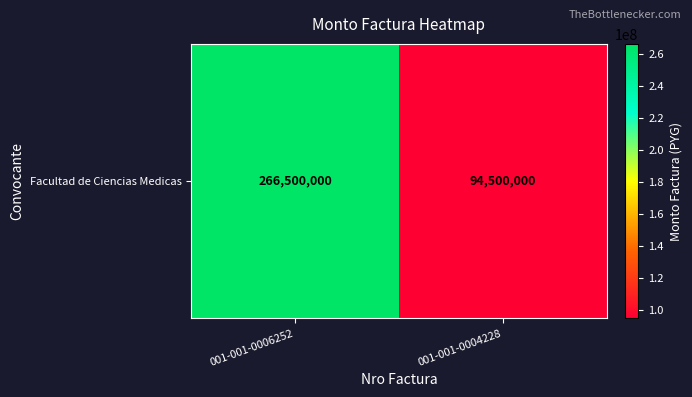

Which label corresponds to the smallest value in the chart?

001-001-0004228